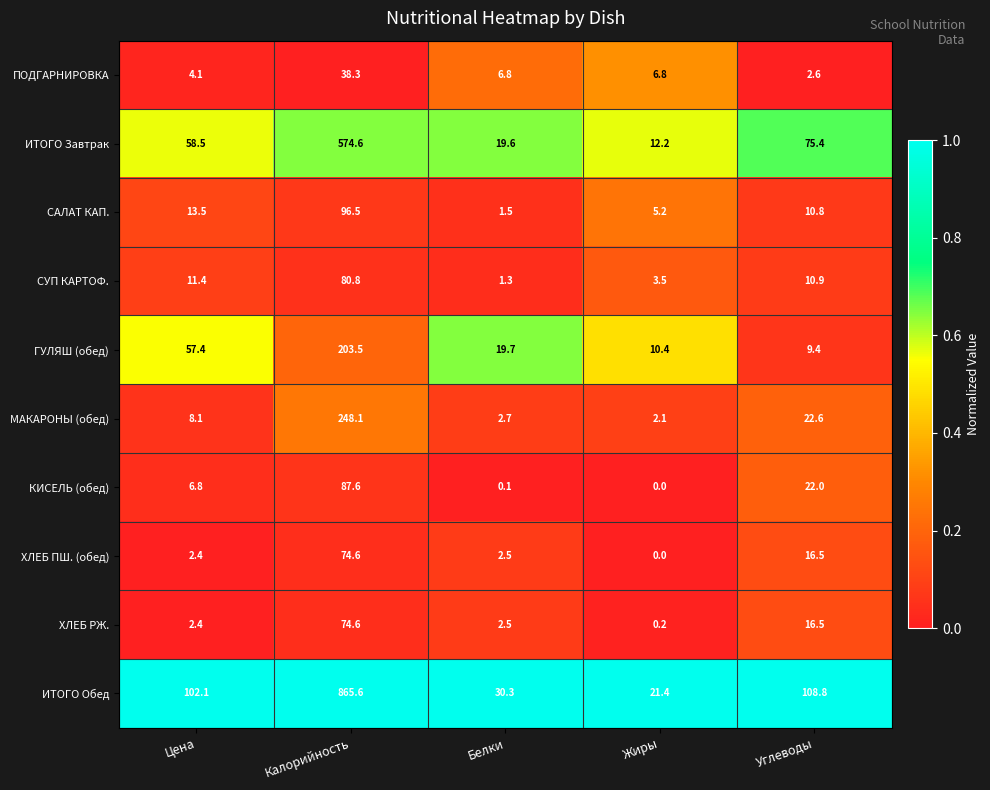

Which series has the widest spread of values?

ИТОГО Обед